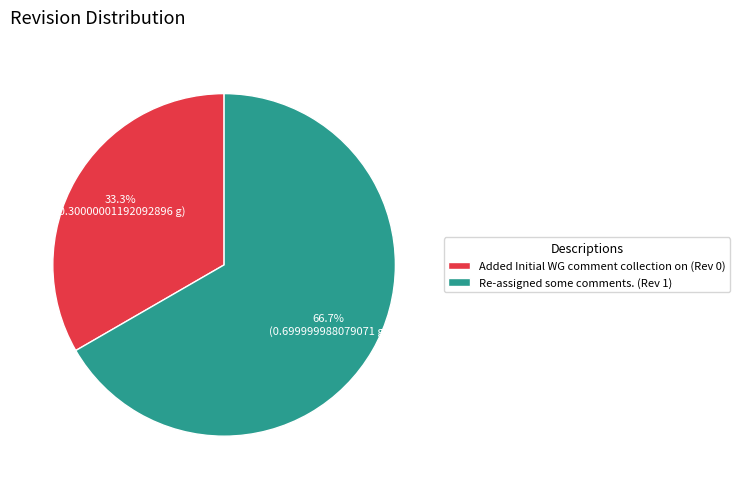

How many segments does this pie chart have?

2